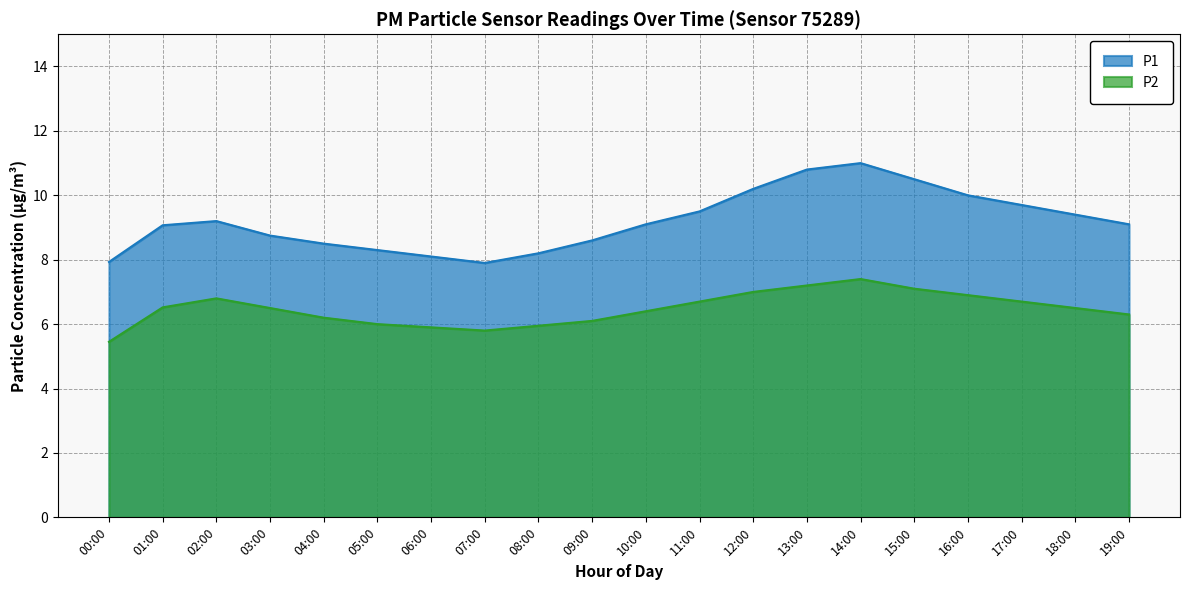

How many data points in P1 are above 9?

12